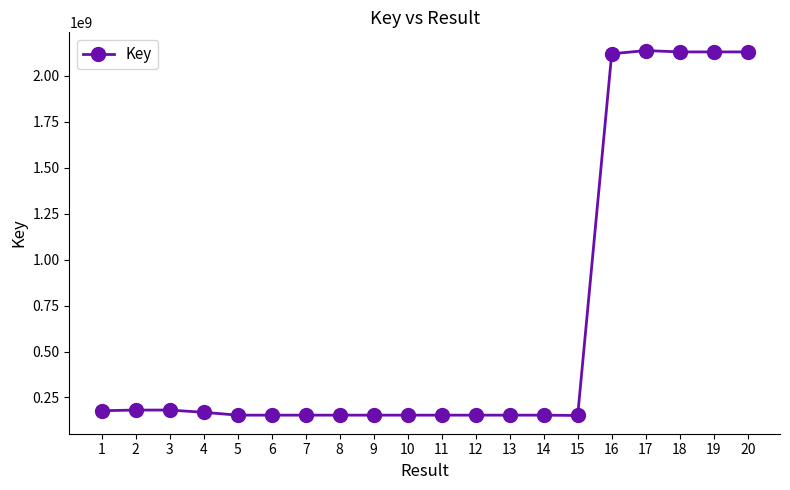

What is the change in value from 7 to 20?

+1976752220